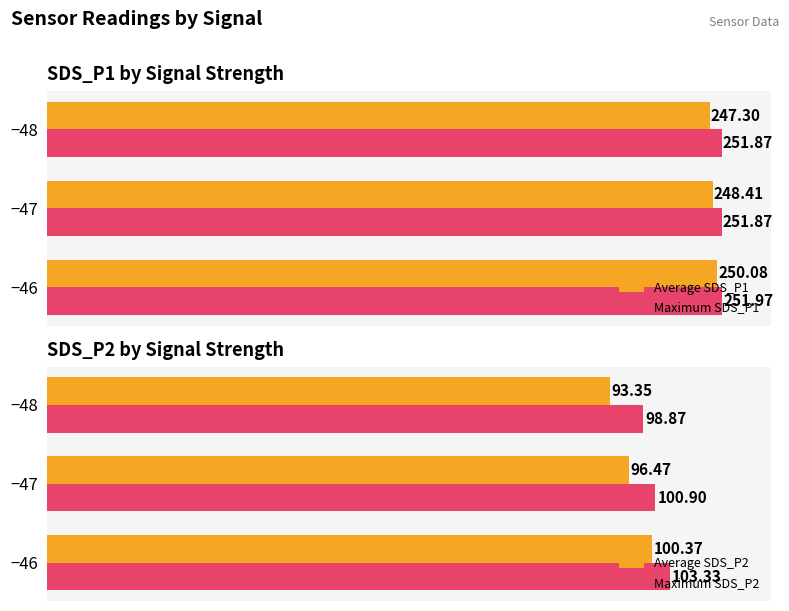

Does the chart contain any negative values?

No